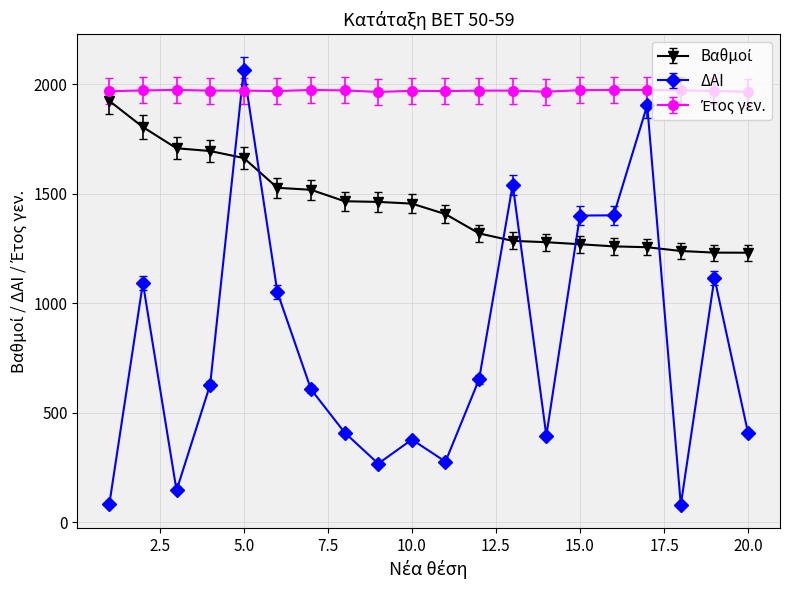

What is the sum of all ΔΑΙ values?

15898.0